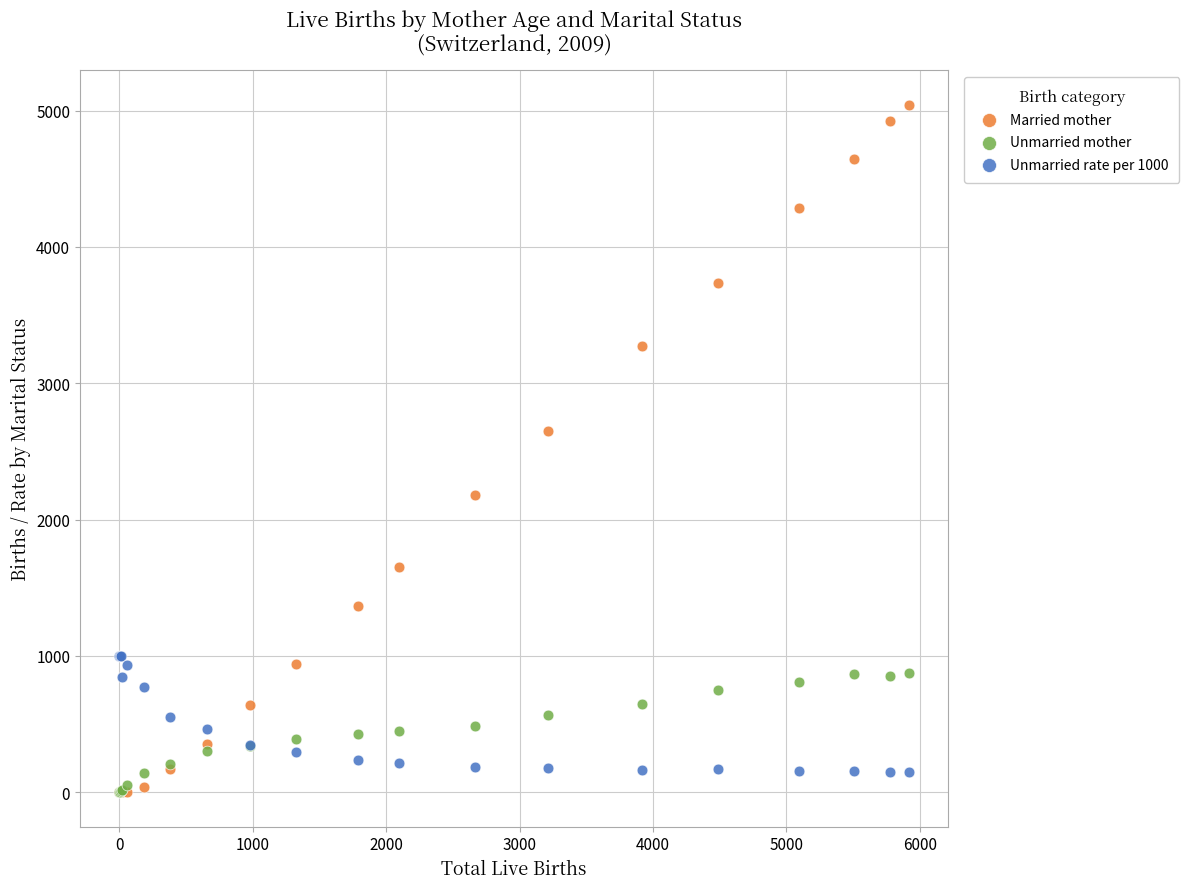

Which series reaches the maximum Y coordinate?

Married mother